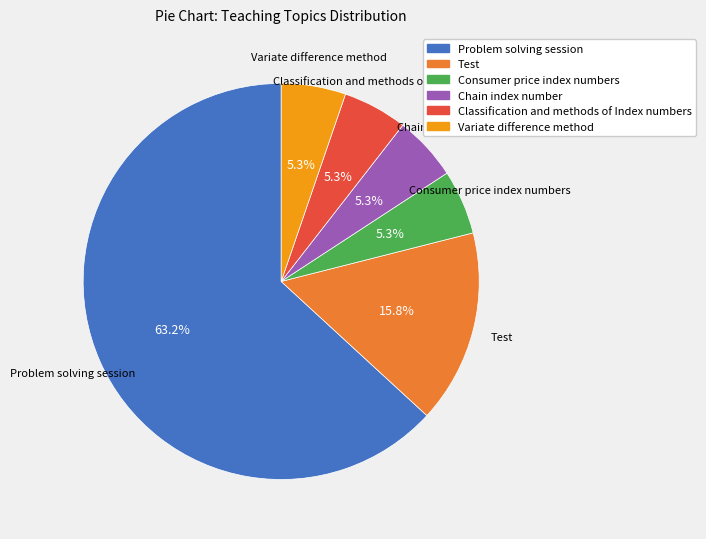

What is the total percentage of Test and Variate difference method?

21.1%